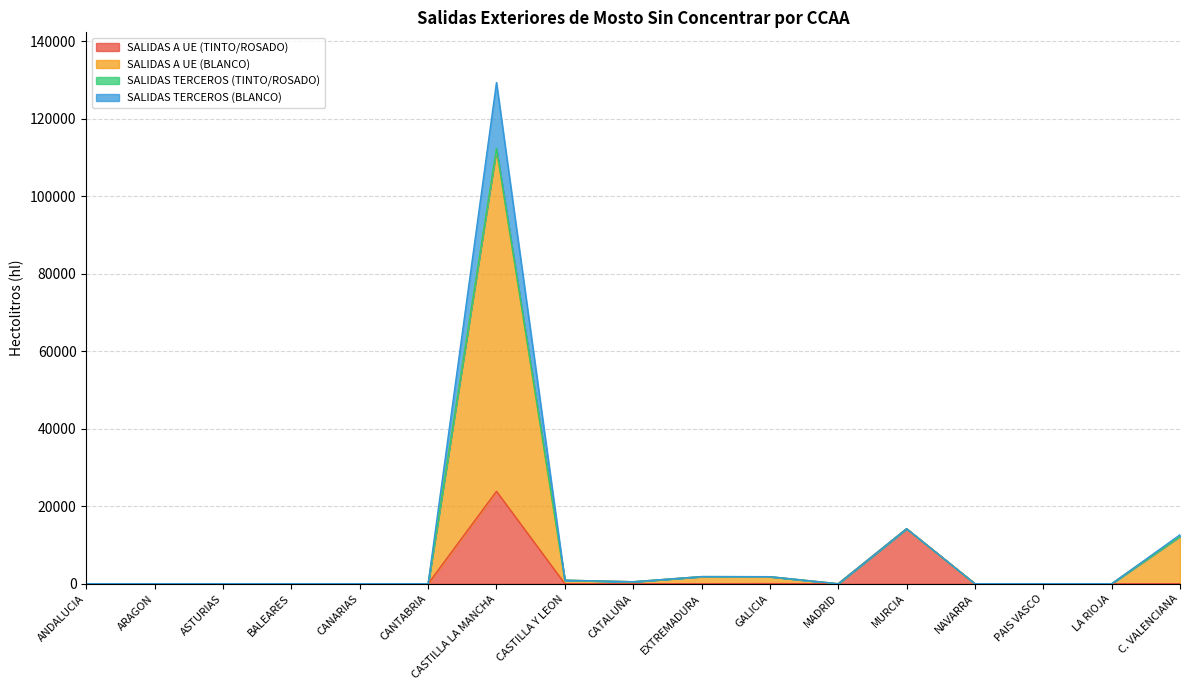

The SALIDAS A UE (BLANCO) series shows 53678 at ANDALUCIA. True or false?

False